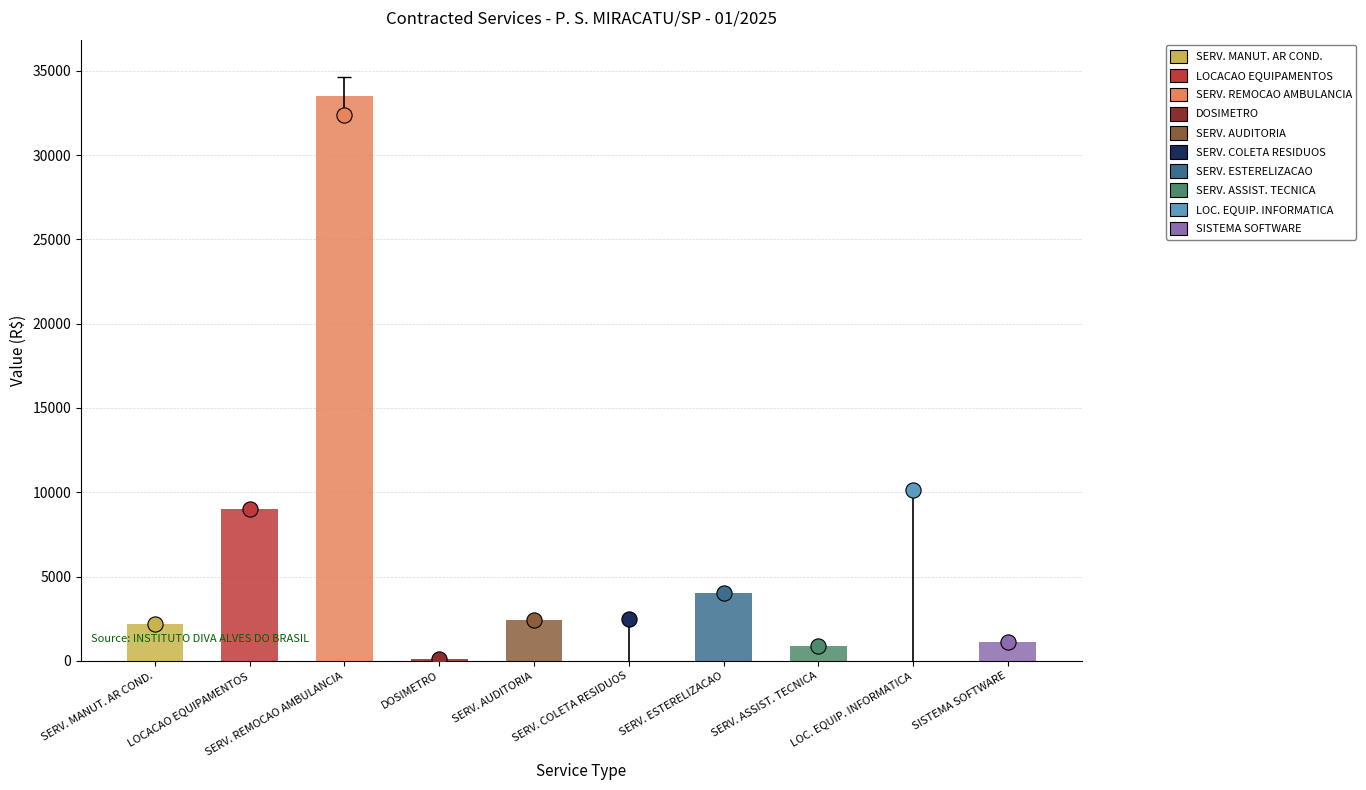

What is the total value across all series at 5?

2512.1